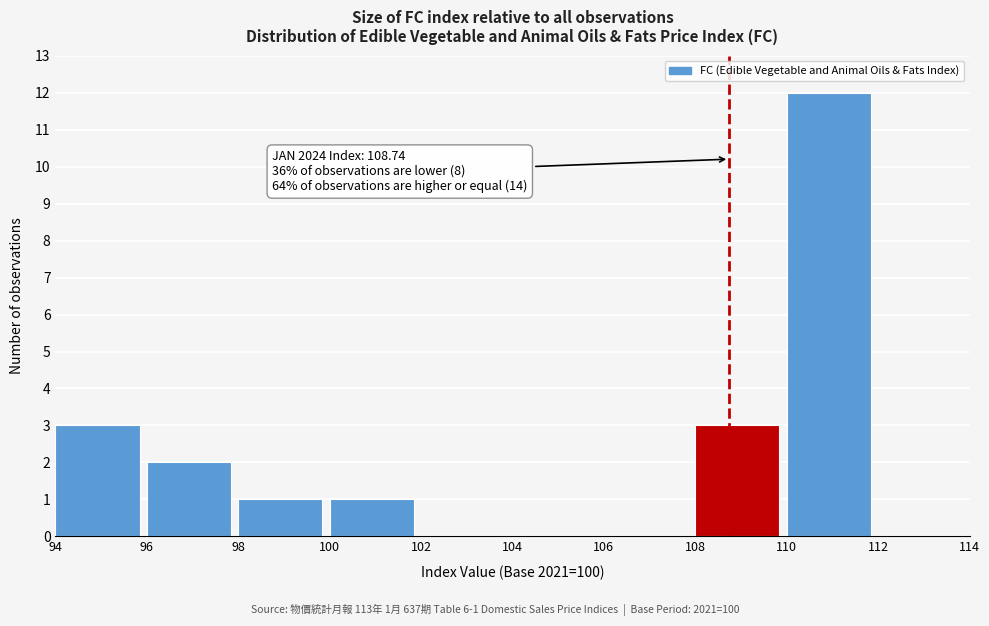

Which range on the x-axis has the tallest bar?

110 to 112